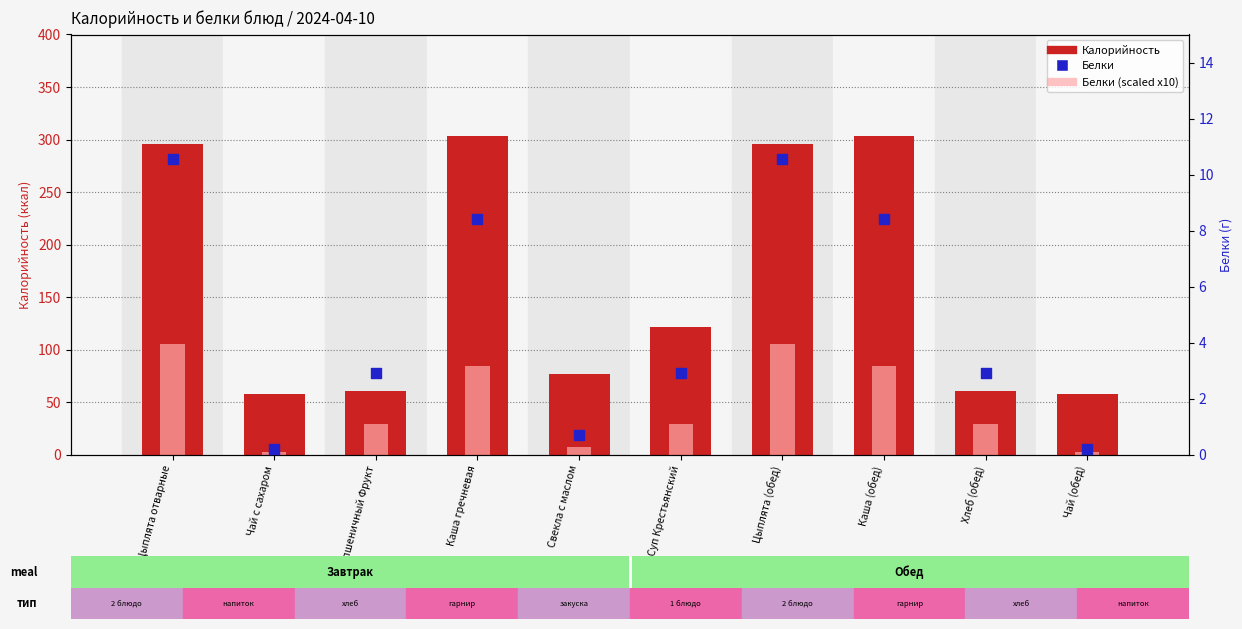

What are all the series names shown in the legend?

Калорийность, Белки (scaled x10), Белки